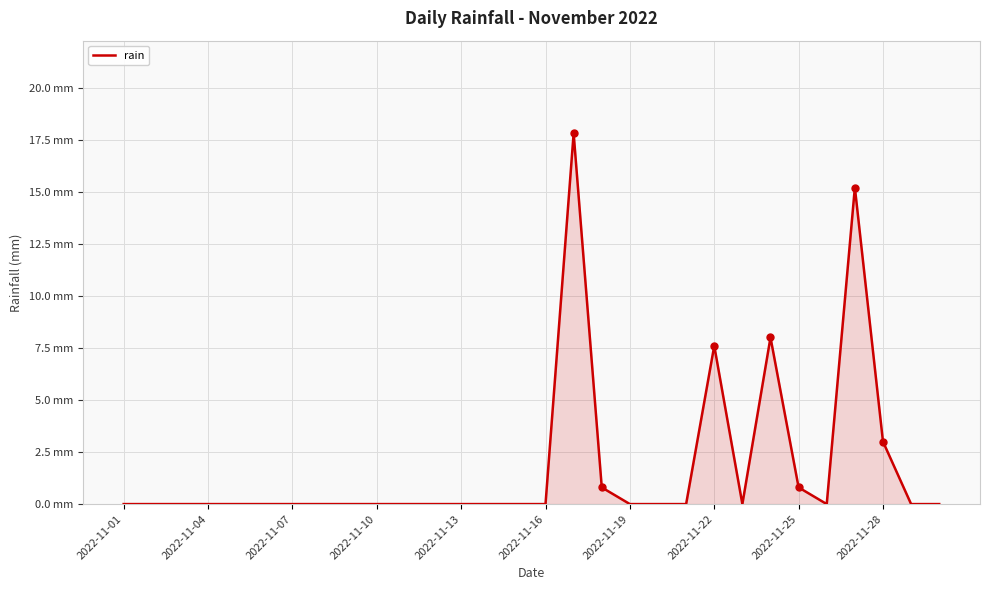

Does the chart have visible grid lines?

Yes